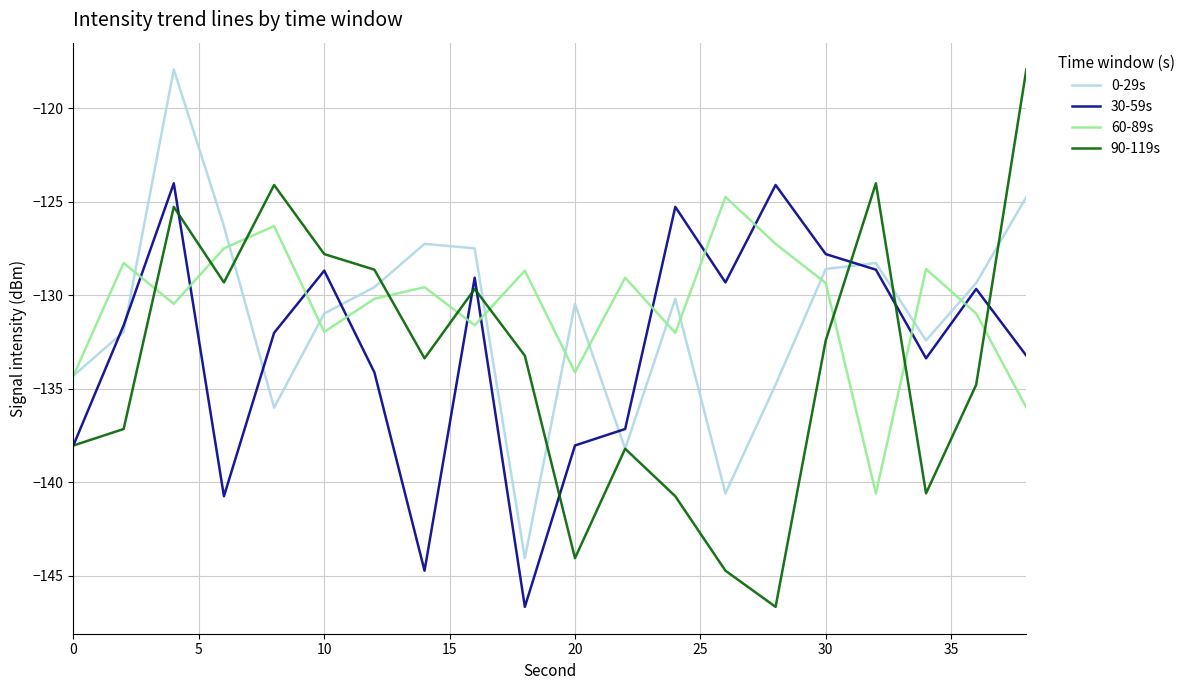

How many interior local valleys does the 0-29s series have?

5